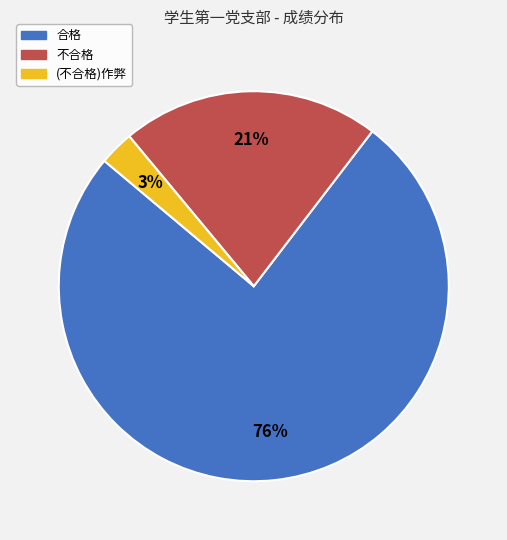

To the nearest percent, what is the difference between the largest and smallest slice percentages?

73%